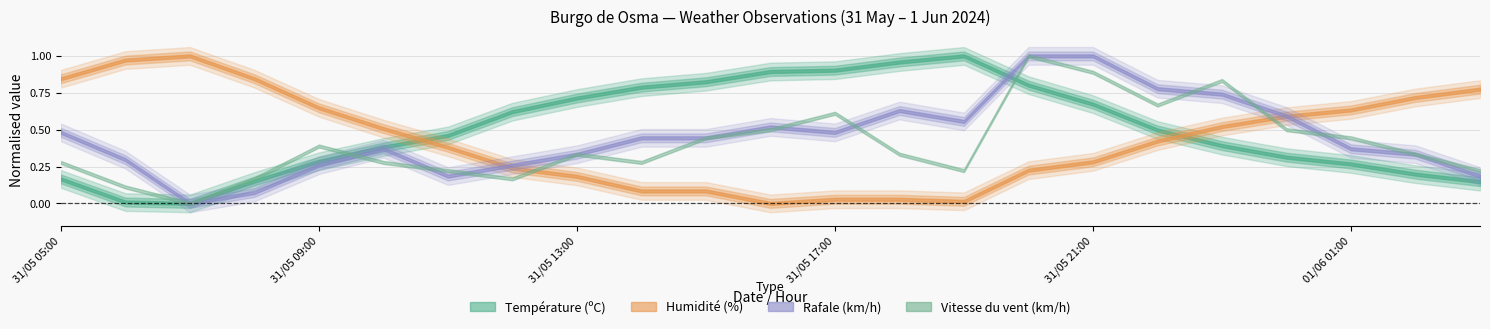

How many interior local valleys does the Humidité (%) series have?

2